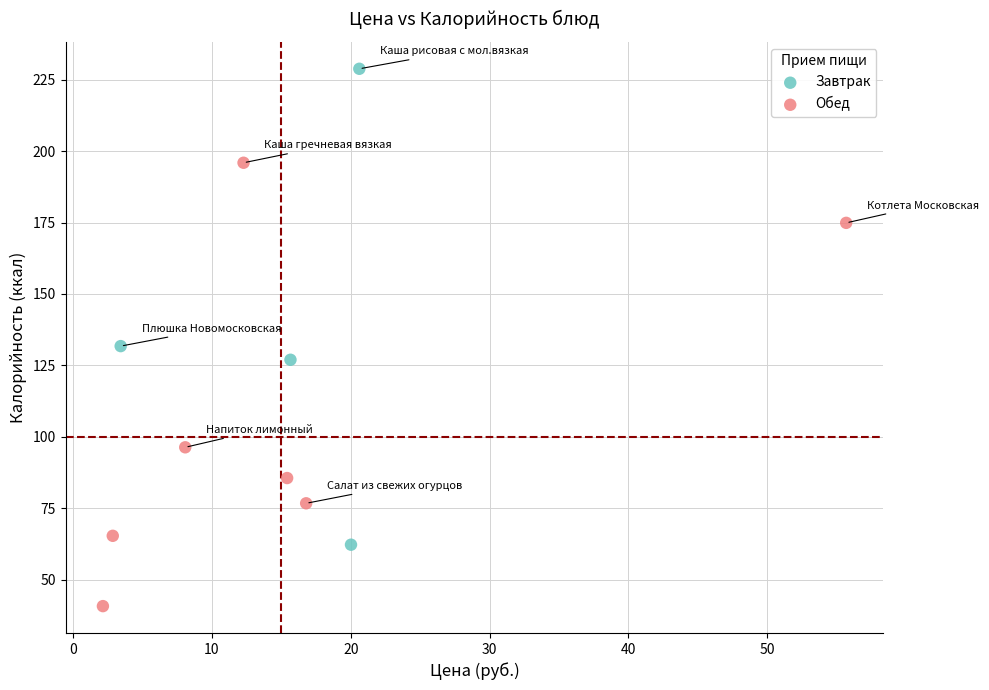

Which series reaches the minimum Y coordinate?

Обед